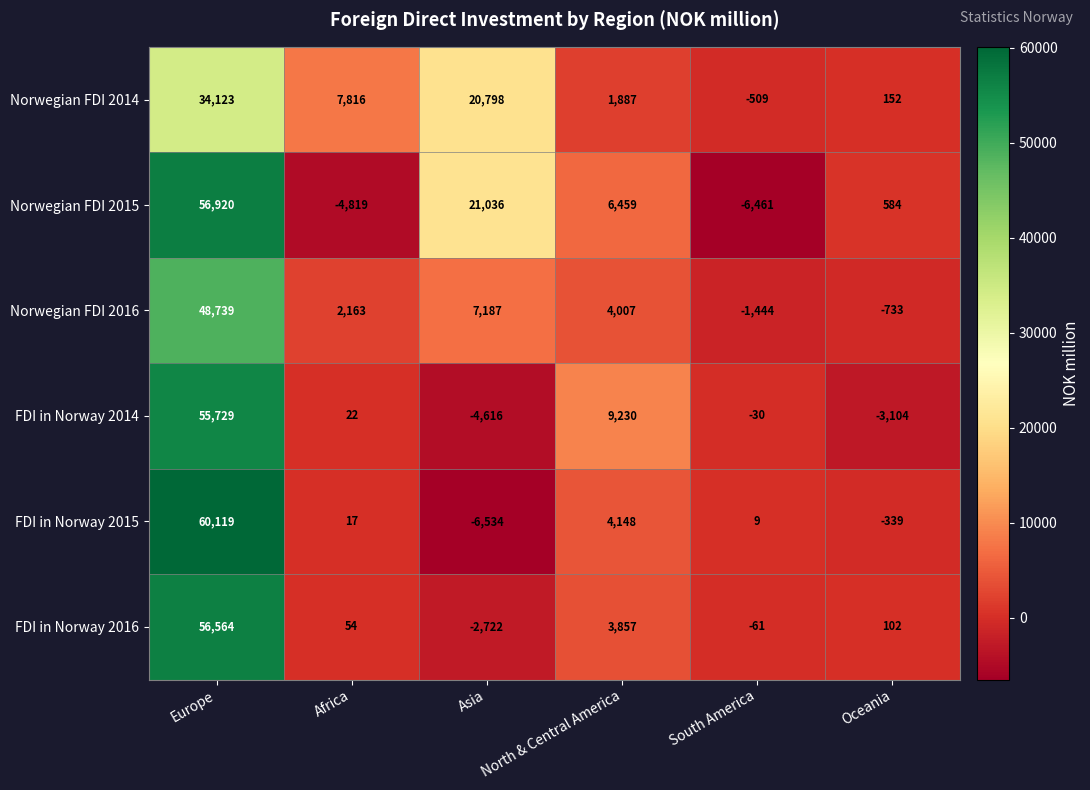

Which series has the largest total across all categories?

Norwegian FDI 2015